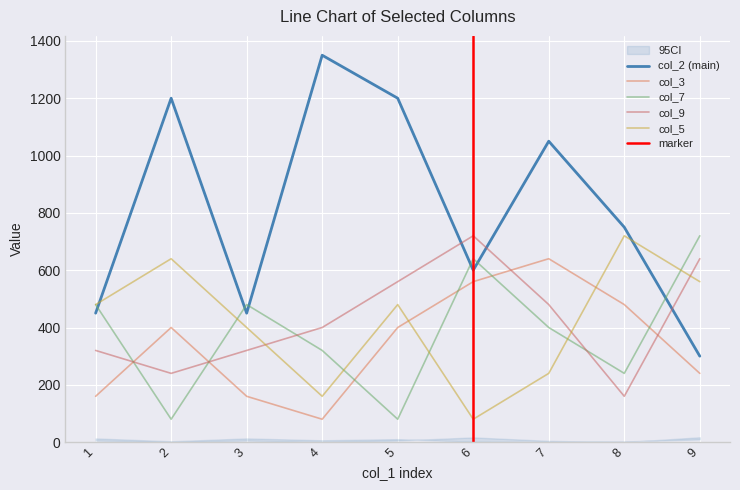

Between which two adjacent categories do col_2 and col_9 first intersect?

5 and 6